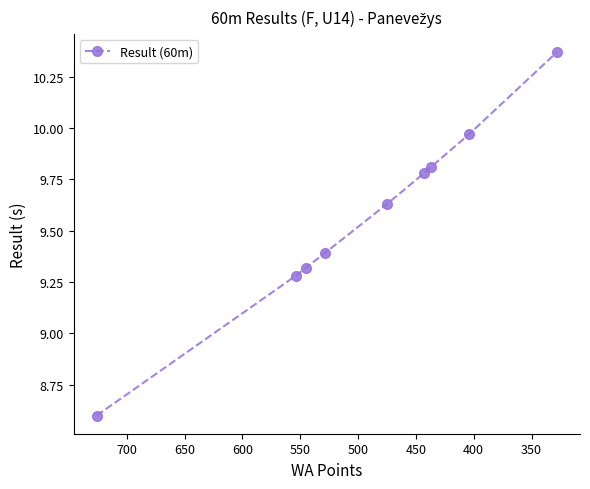

How many distinct data groups are displayed?

1